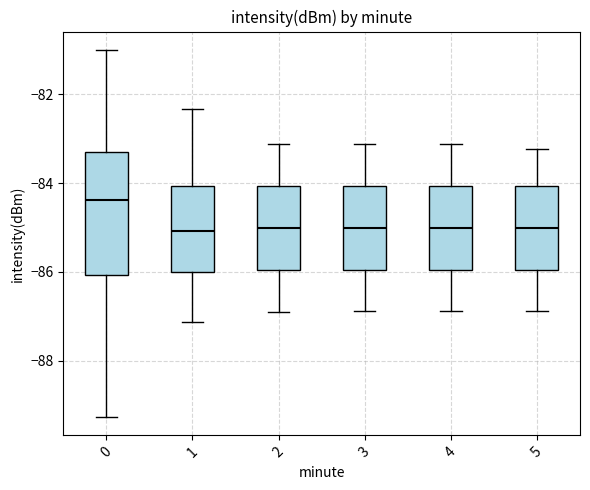

Which box's median line is the highest?

0